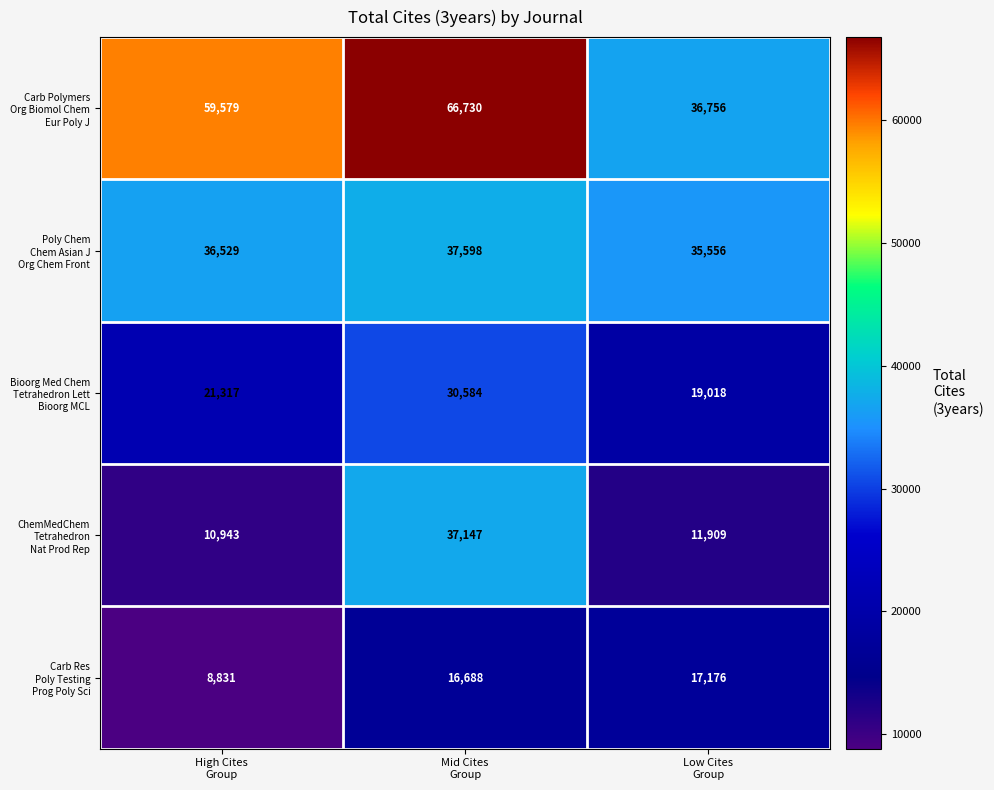

What is the minimum value shown in the chart?

8831